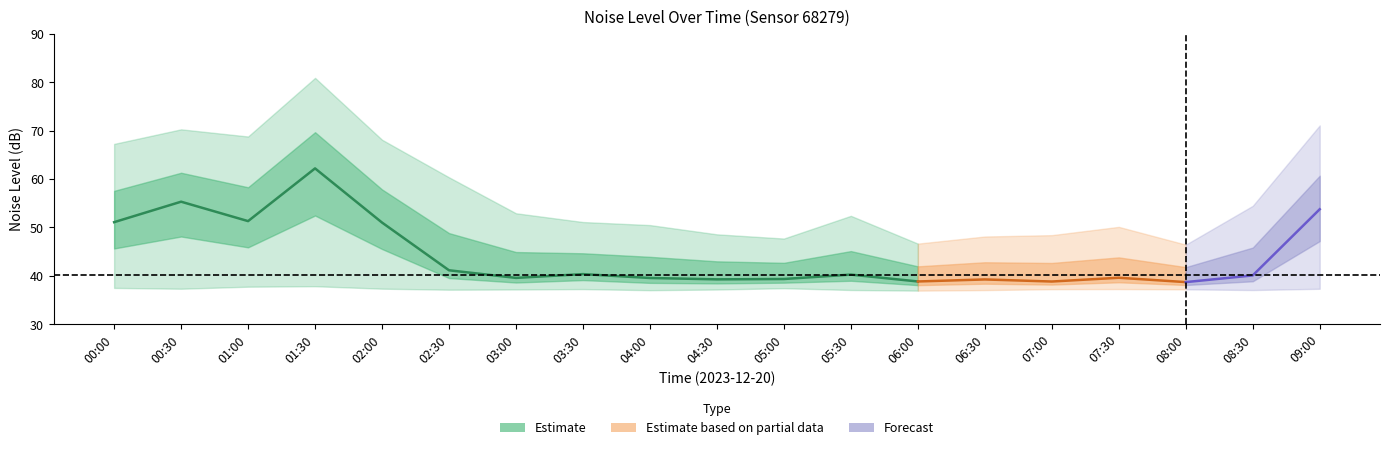

What is the minimum value for noise_LA_max?

46.5